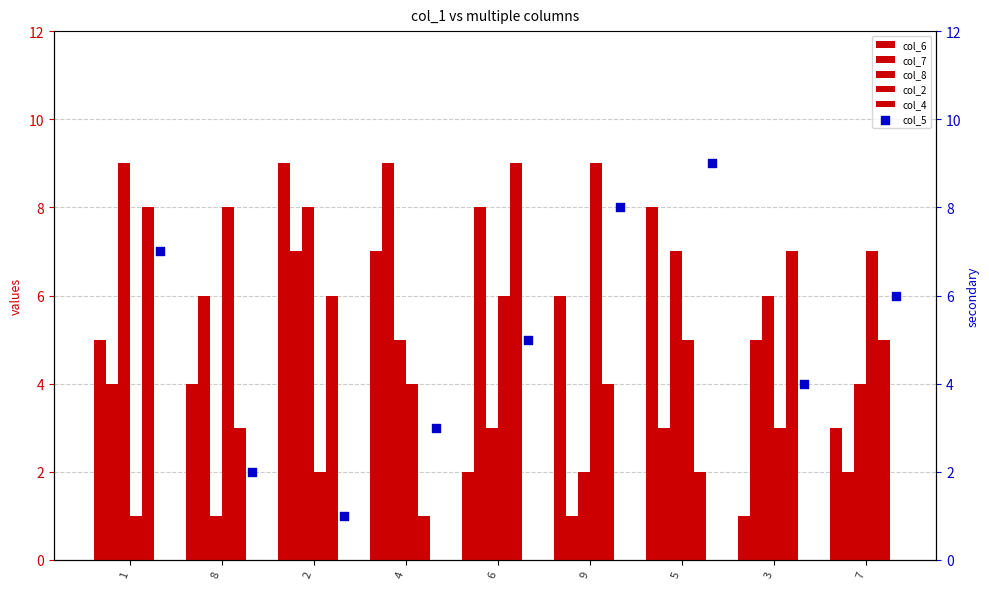

What are all the series names shown in the legend?

col_6, col_7, col_8, col_2, col_4, col_5